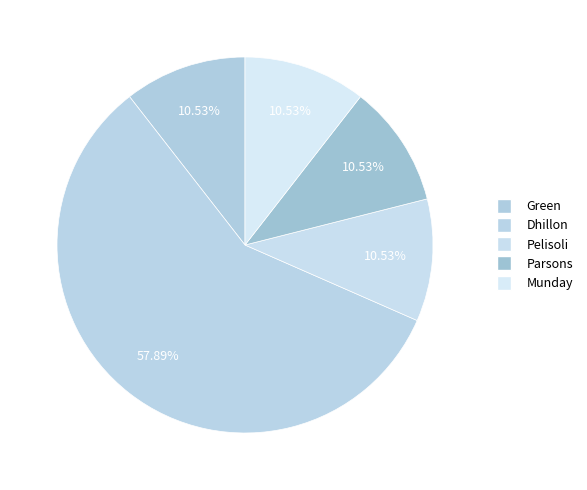

What is the largest slice in the pie chart?

Dhillon